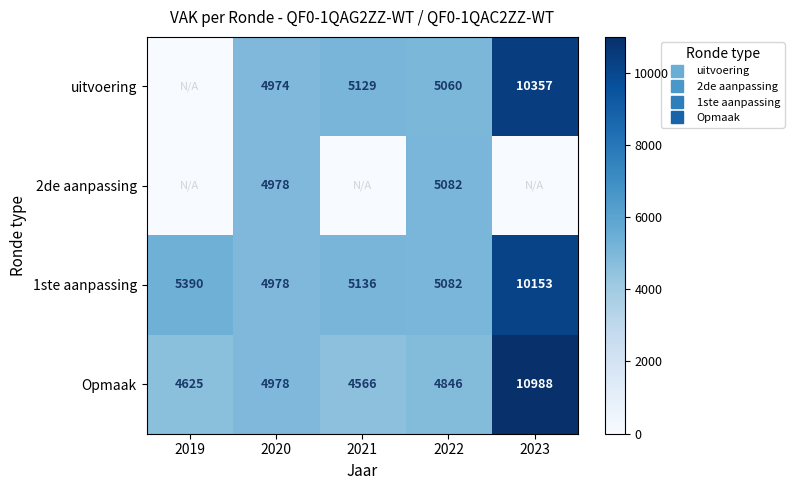

Is it true that 2de aanpassing equals 2357 at 2023?

False